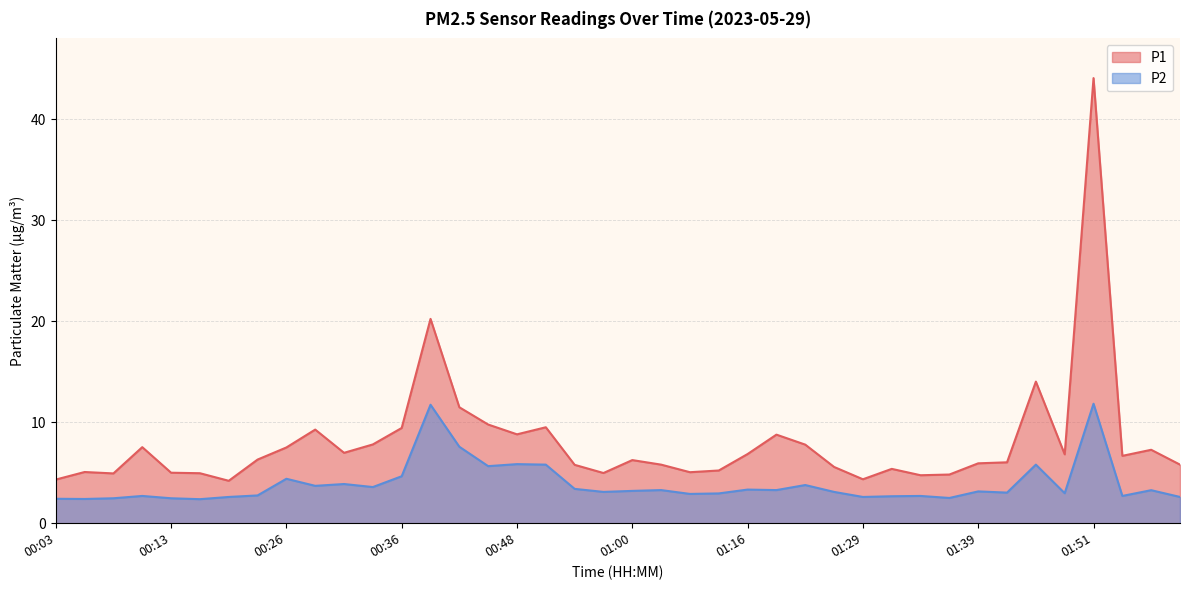

Which series changed the most between 00:36 and 01:27?

P1